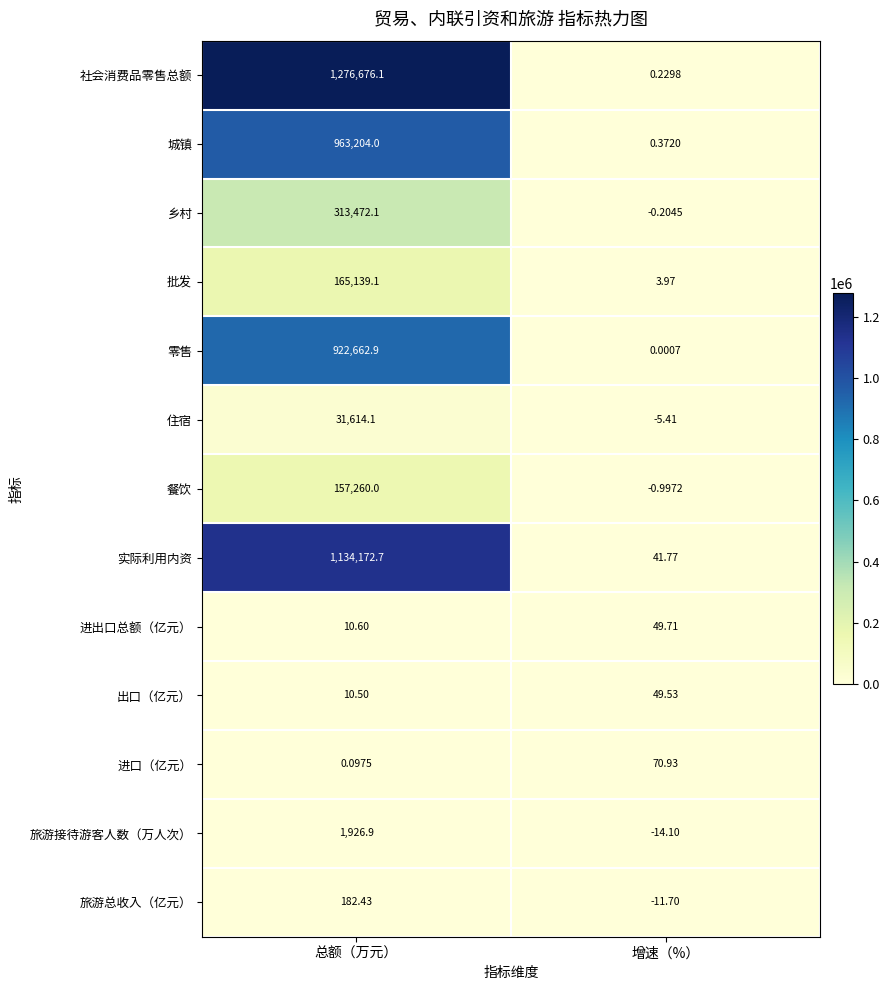

At which label does 批发 first exceed 165139?

总额（万元）